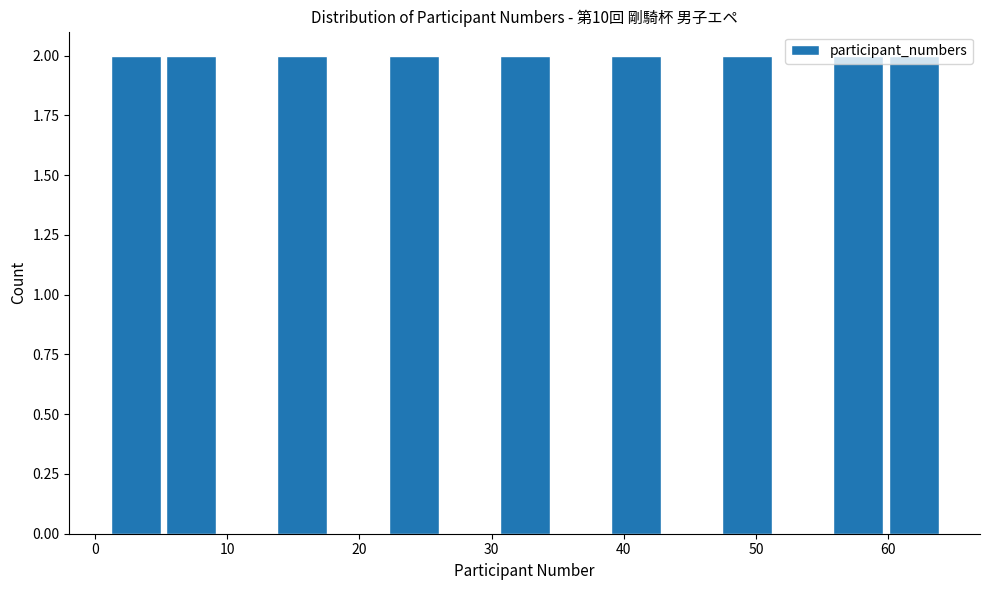

Reading left to right, transcribe this chart: for each bar, give the range it covers on the x-axis and its height. Neither the bar edges nor the heights are printed on the chart, so give them approximately, as read against the axes.

1.0 to 5.2: 2
5.2 to 9.4: 2
9.4 to 13.6: 0
13.6 to 17.8: 2
17.8 to 22.0: 0
22.0 to 26.2: 2
26.2 to 30.4: 0
30.4 to 34.6: 2
34.6 to 38.8: 0
38.8 to 43.0: 2
43.0 to 47.2: 0
47.2 to 51.4: 2
51.4 to 55.6: 0
55.6 to 59.8: 2
59.8 to 64.0: 2